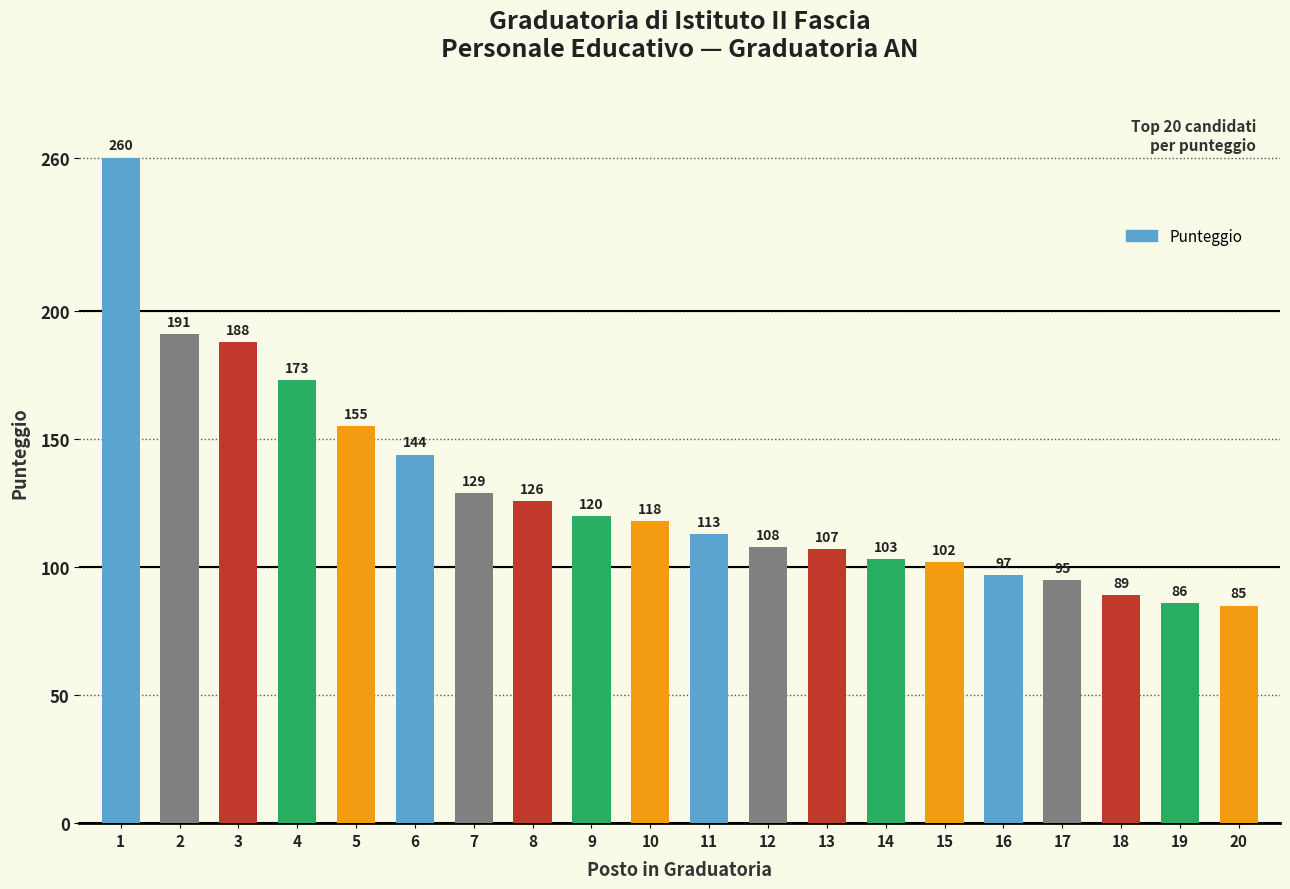

Is it true that the value at 13 is 41?

False